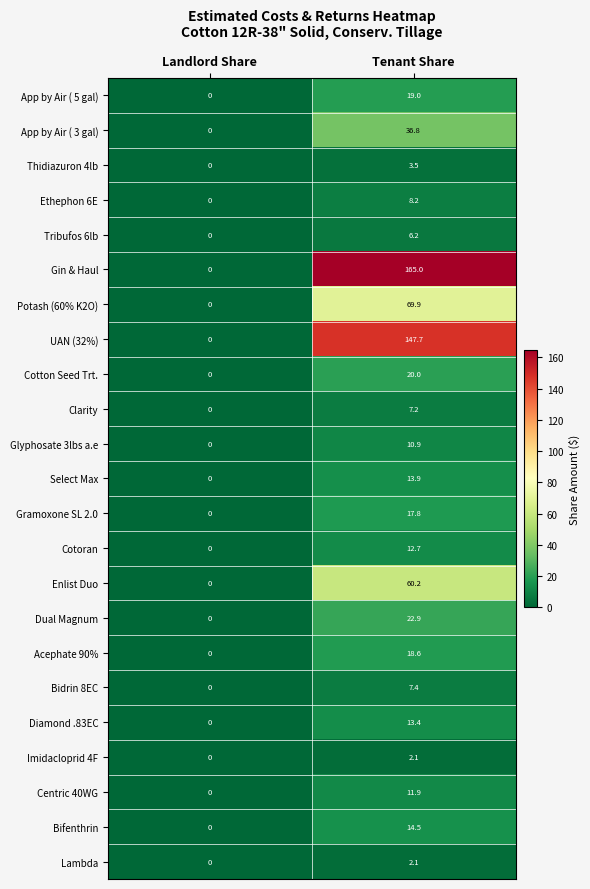

Which series has the largest range (max minus min)?

Gin & Haul